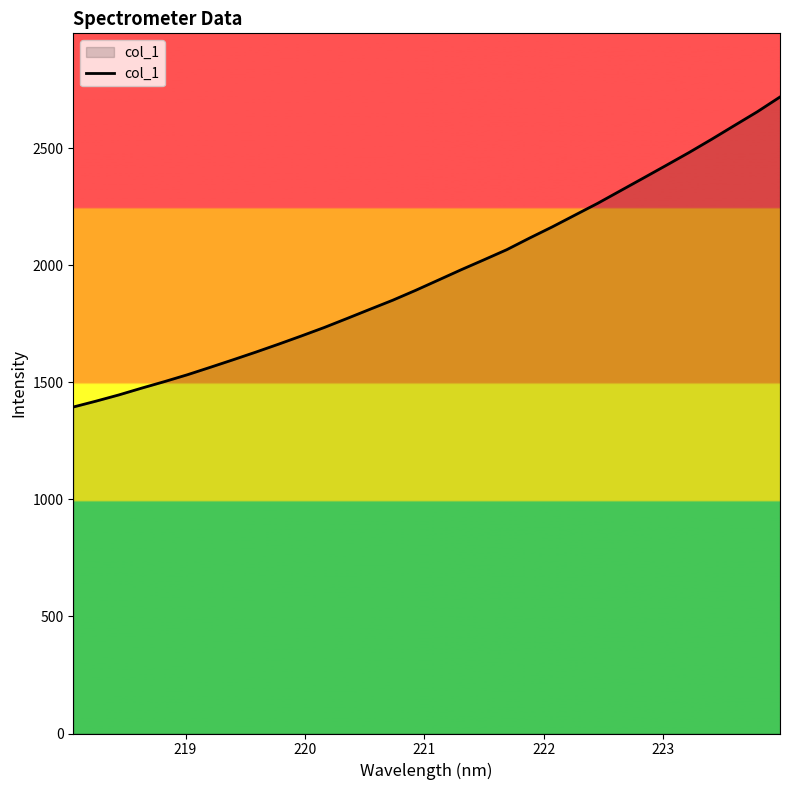

What is the minimum value shown in the chart?

1394.5